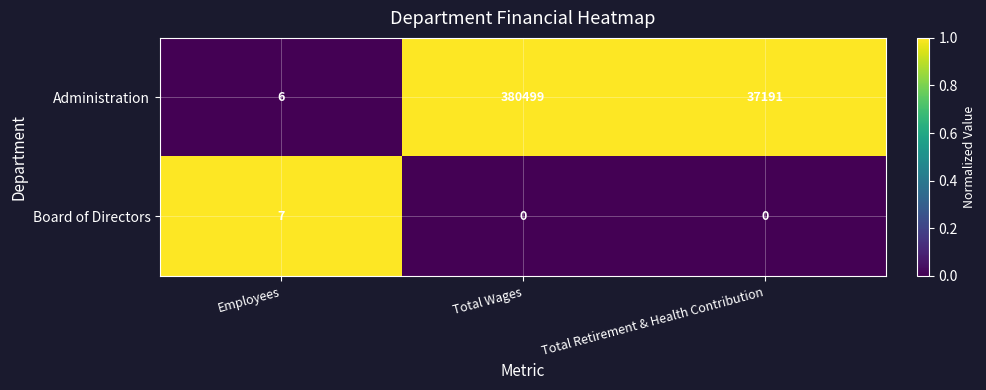

Which category has the highest value across all series?

Total Wages